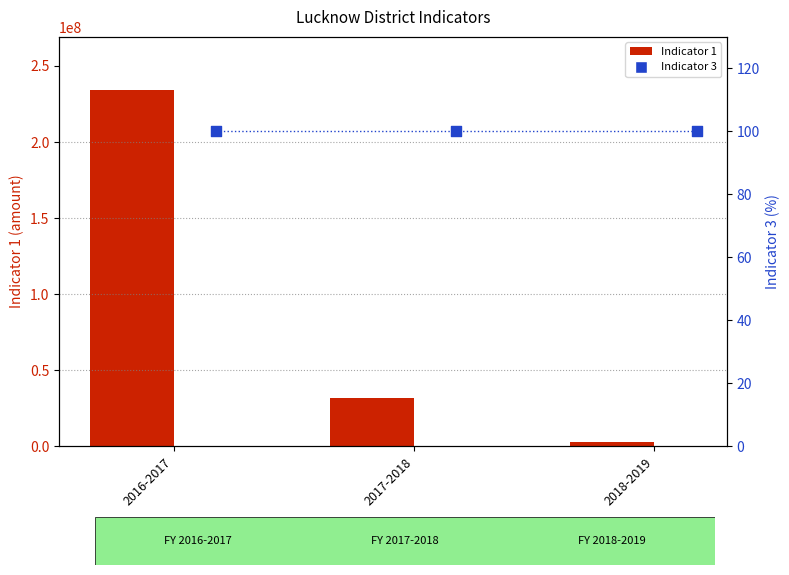

What are all the series names shown in the legend?

Indicator 1, Indicator 3